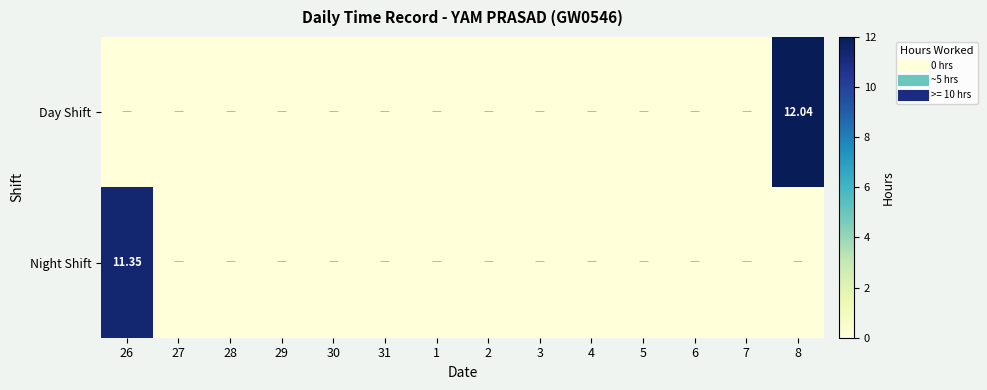

Which series has the widest spread of values?

Day Shift